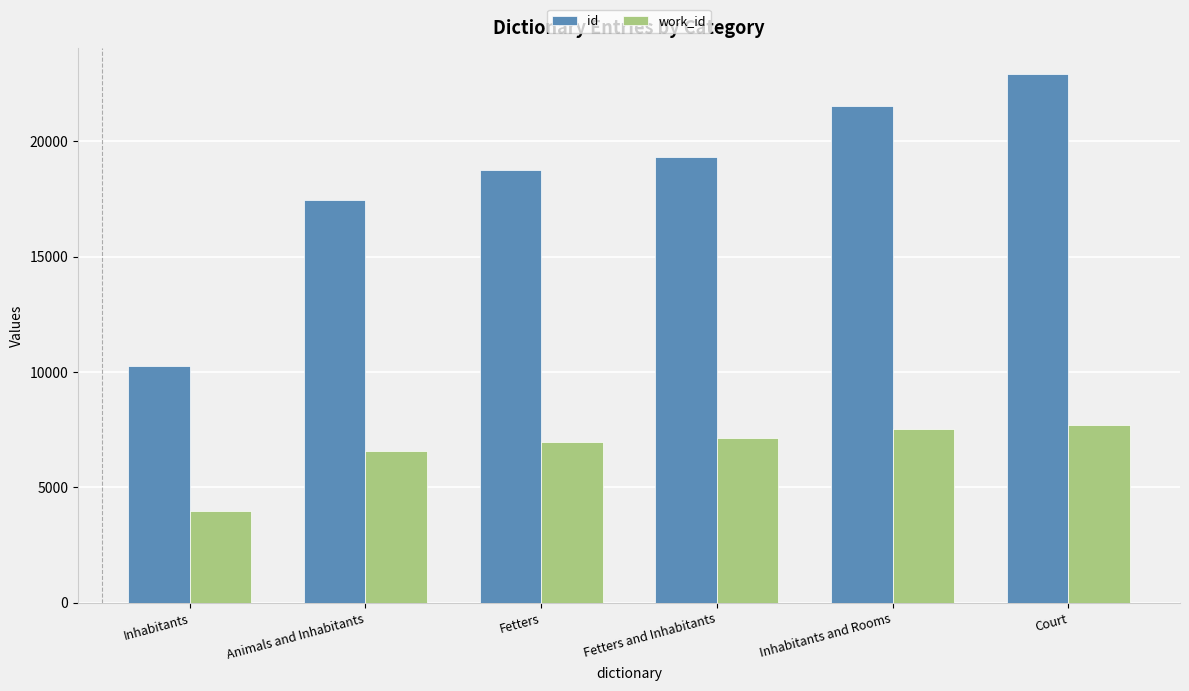

What is the approximate value of id at Court?

22900